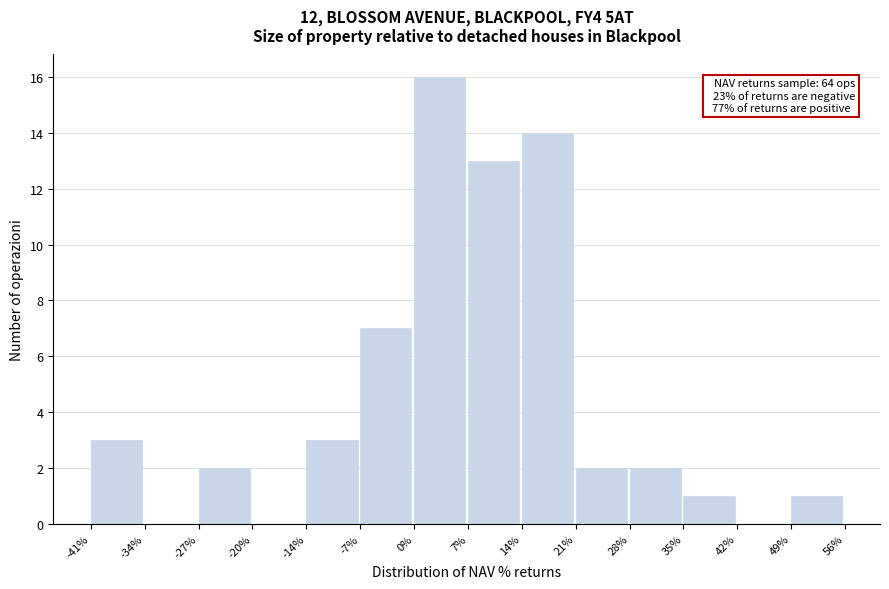

Reading left to right, what are all the values shown in this chart?

-41%=3	-34%=0	-27%=2	-20%=0	-14%=3	-7%=7	0%=16	7%=13	14%=14	21%=2	28%=2	35%=1	42%=0	49%=1